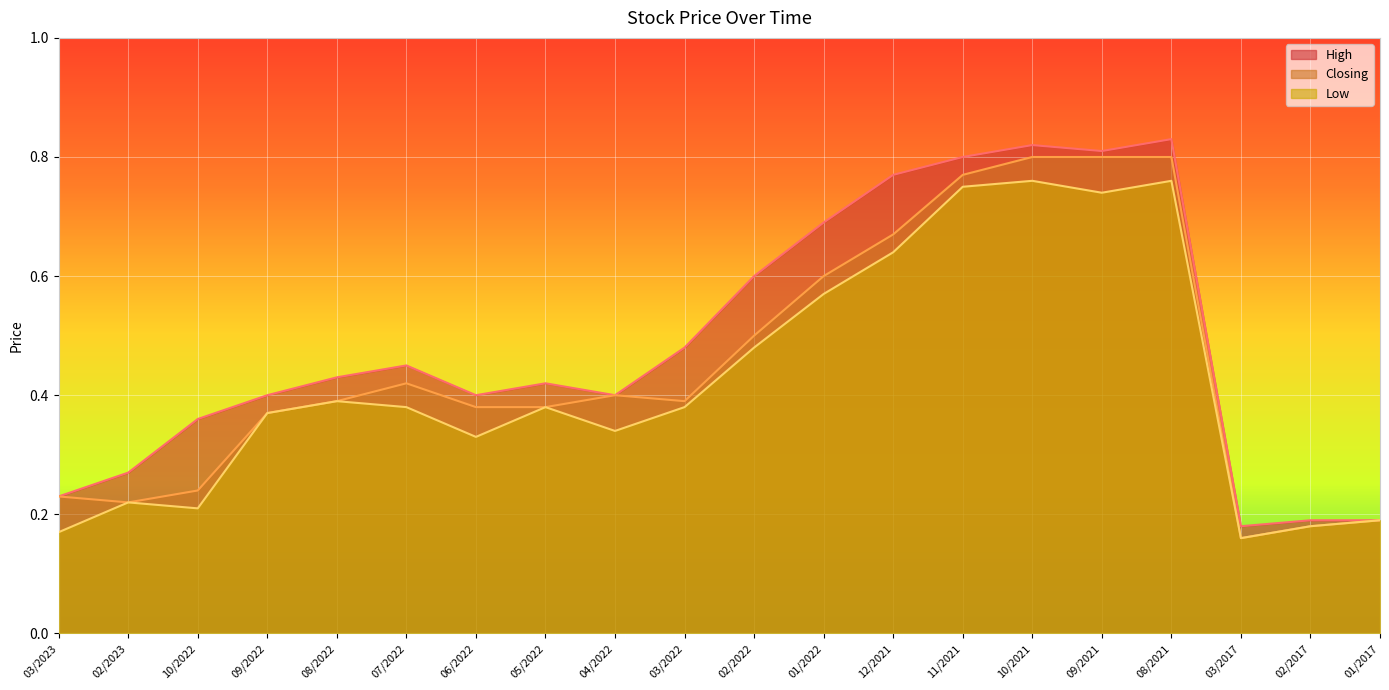

What is the value of the High point at the 8th from the left?

0.4